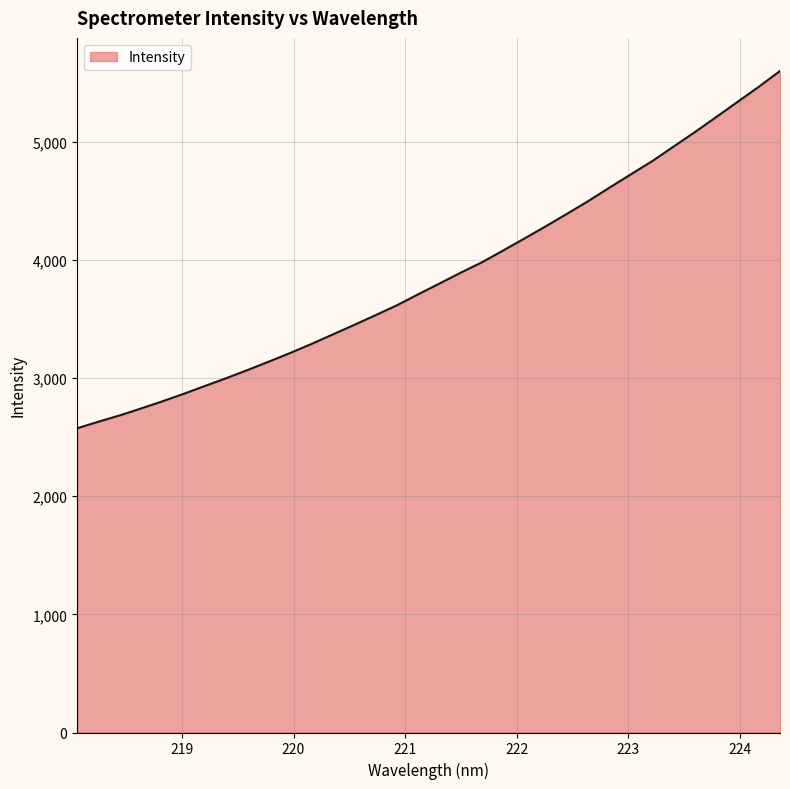

What is the maximum value shown in the chart?

5598.1